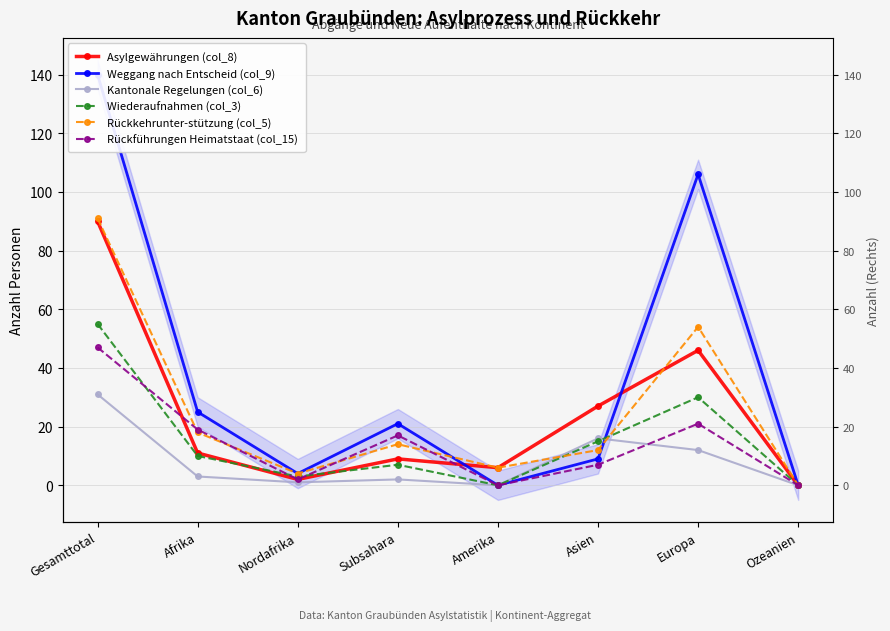

True or false: Kantonale Regelungen (col_6) and Asylgewährungen (col_8) cross at least once.

False